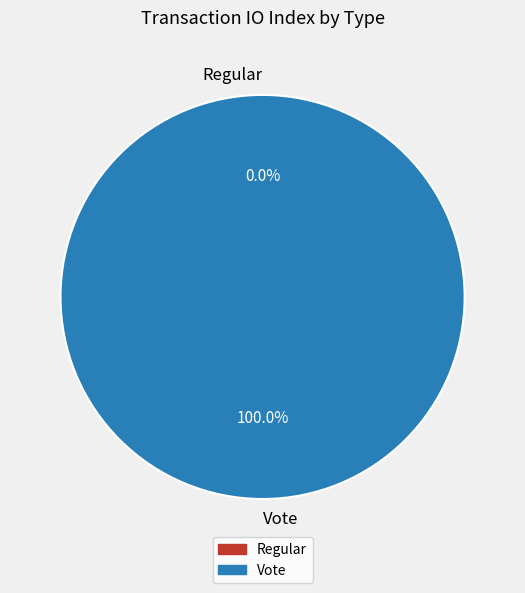

To the nearest percent, what is the average slice percentage?

50%